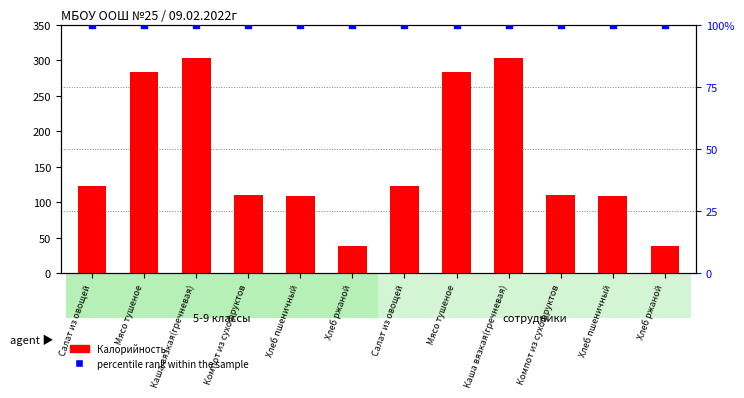

Which series has the largest total across all categories?

Калорийность